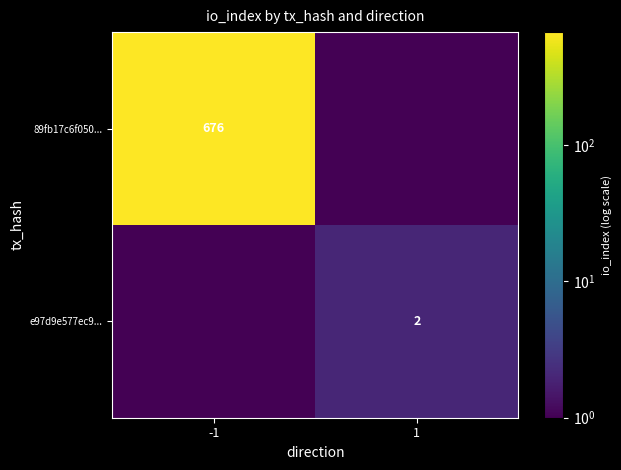

True or false: 89fb17c6f050... has a value of 676.0 at -1.

True